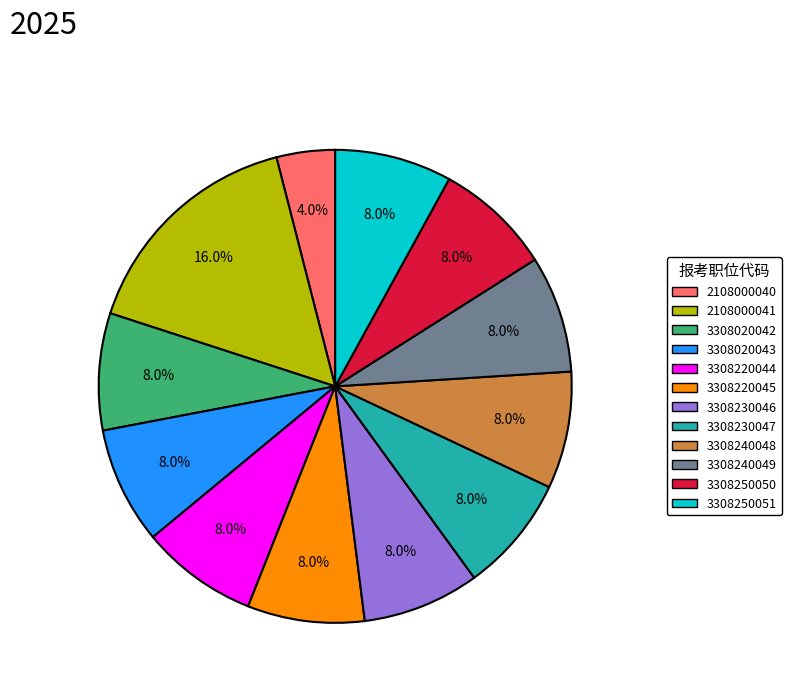

Approximately how many times larger is the value at 3308240048 compared to 3308020043?

1.0